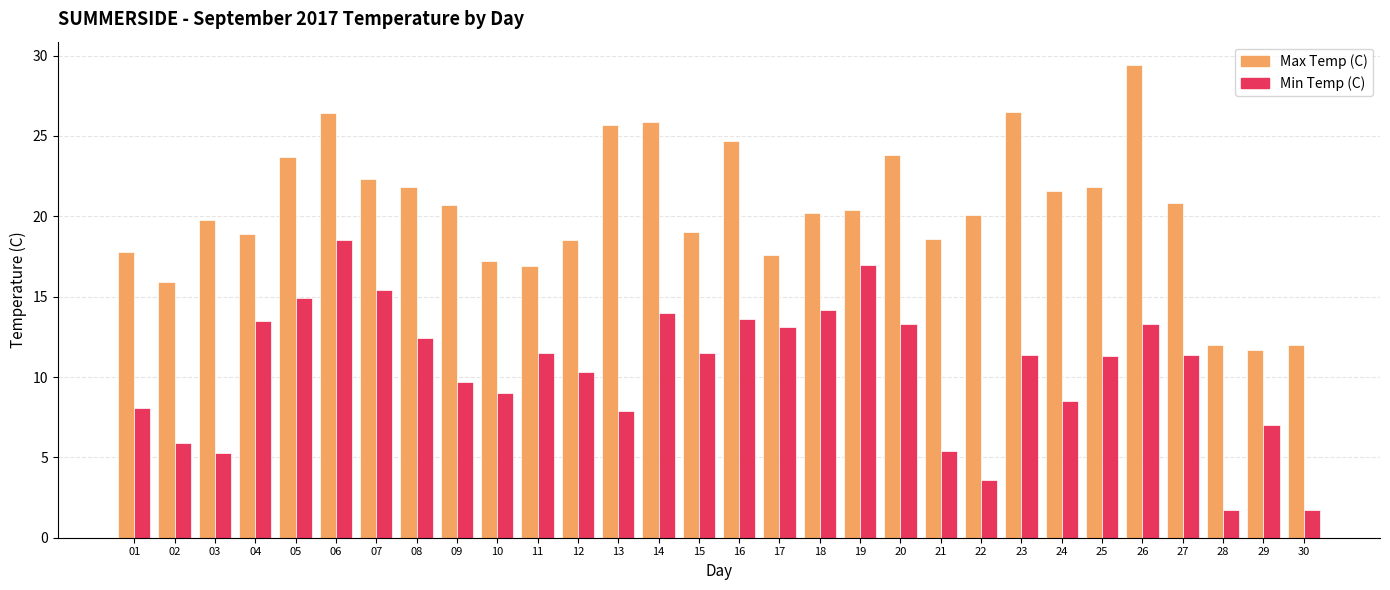

What is the smallest value displayed?

1.7